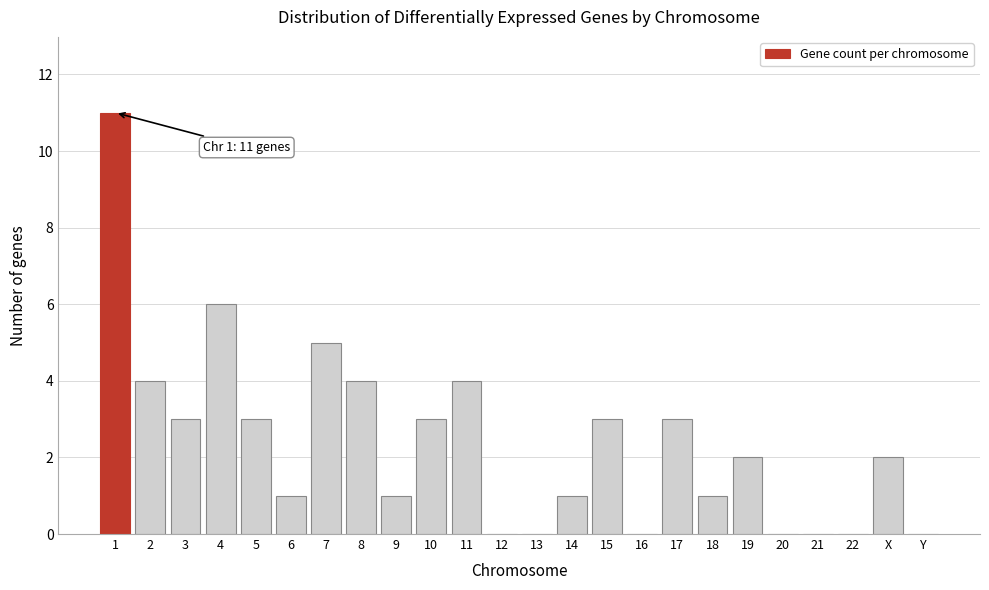

Reading left to right, extract all data points from this chart.

1=11	2=4	3=3	4=6	5=3	6=1	7=5	8=4	9=1	10=3	11=4	12=0	13=0	14=1	15=3	16=0	17=3	18=1	19=2	20=0	21=0	22=0	X=2	Y=0